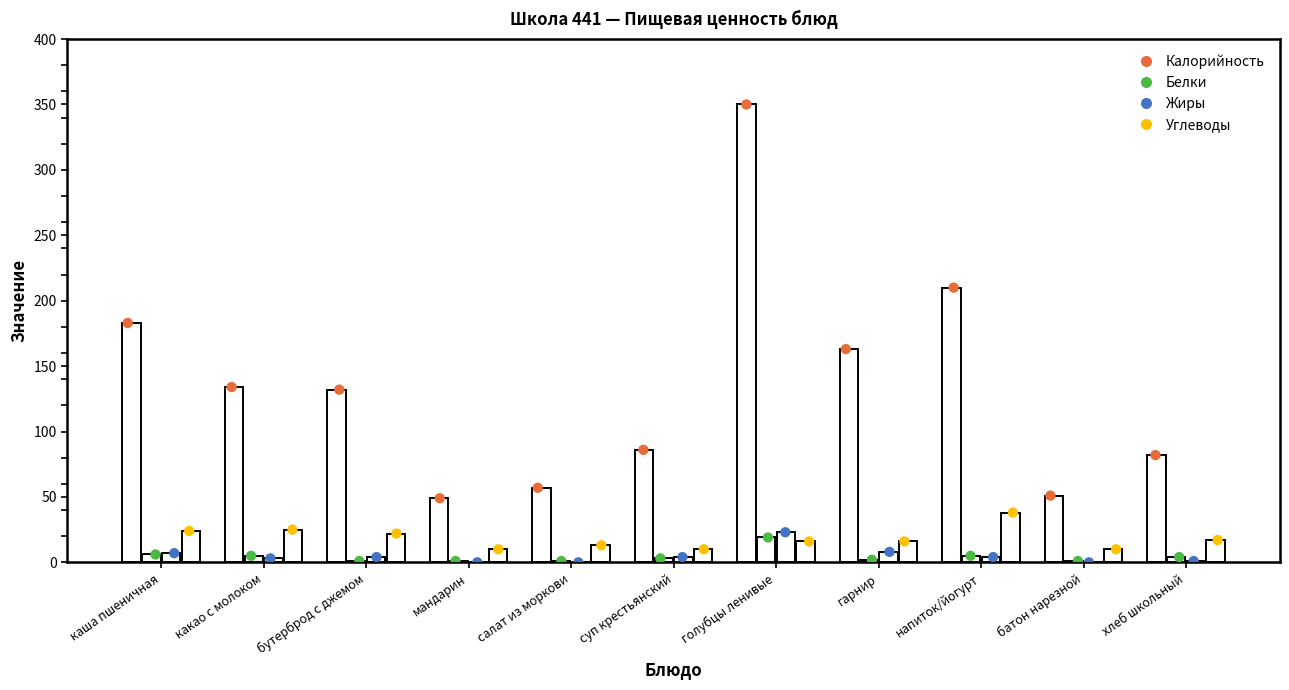

Which series reaches the minimum Y coordinate?

Жиры